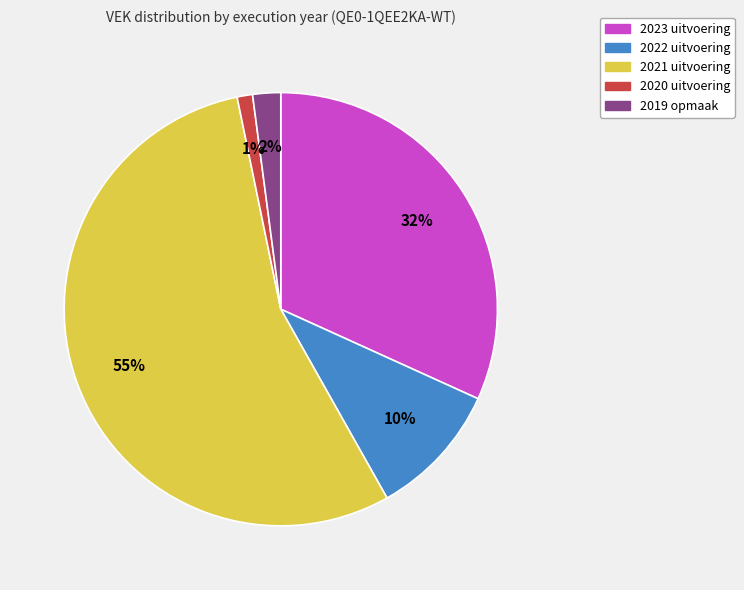

To the nearest percent, what portion does 2020 uitvoering represent?

1%